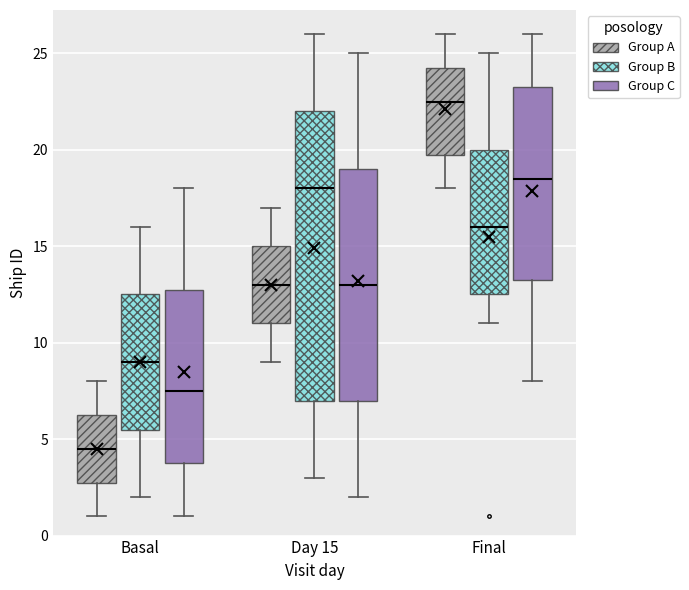

Reading left to right, transcribe this box plot: for each box, give where its median line is, the range the box spans, and where its two whiskers end, as read against the y-axis. The values are not printed on the chart, so give them approximately, as read against the axis.

Basal (Group A): median 4.5, box 3.0 to 6.5, whiskers 1.0 to 8.0
Basal (Group B): median 9.0, box 5.5 to 12.5, whiskers 2.0 to 16.0
Basal (Group C): median 7.5, box 4.0 to 13.0, whiskers 1.0 to 18.0
Day 15 (Group A): median 13.0, box 11.0 to 15.0, whiskers 9.0 to 17.0
Day 15 (Group B): median 18.0, box 7.0 to 22.0, whiskers 3.0 to 26.0
Day 15 (Group C): median 13.0, box 7.0 to 19.0, whiskers 2.0 to 25.0
Final (Group A): median 22.5, box 20.0 to 24.5, whiskers 18.0 to 26.0
Final (Group B): median 16.0, box 12.5 to 20.0, whiskers 11.0 to 25.0
Final (Group C): median 18.5, box 13.5 to 23.5, whiskers 8.0 to 26.0